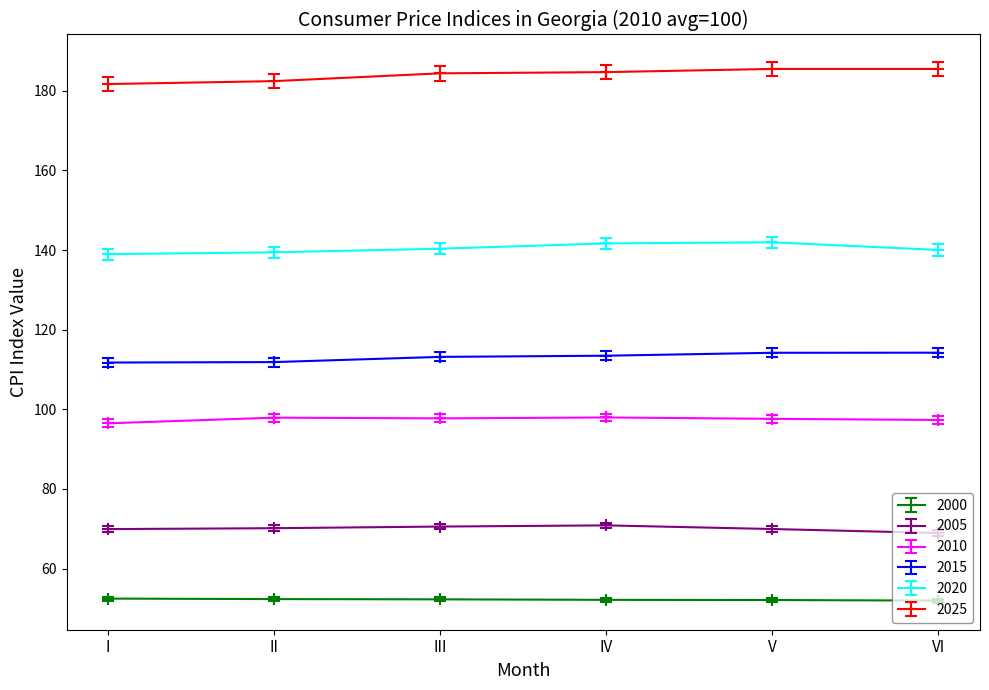

Is this an area chart (filled region under the line)?

No